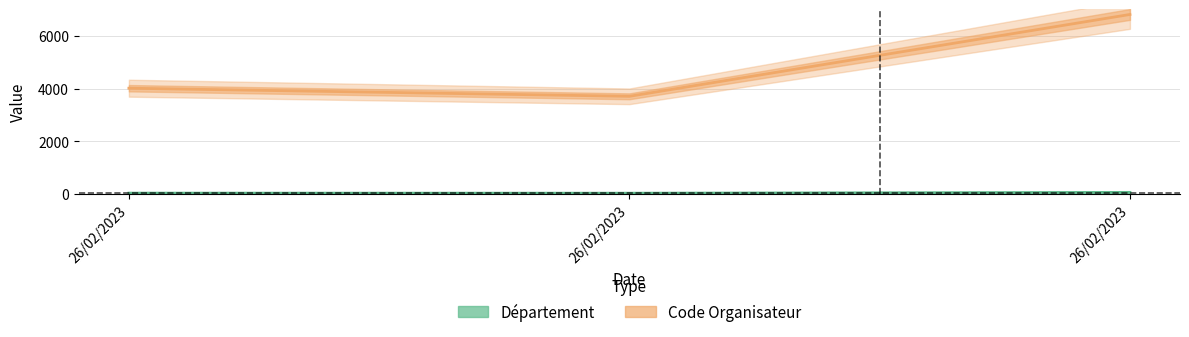

Where does the Département series first go above 40?

26/02/2023